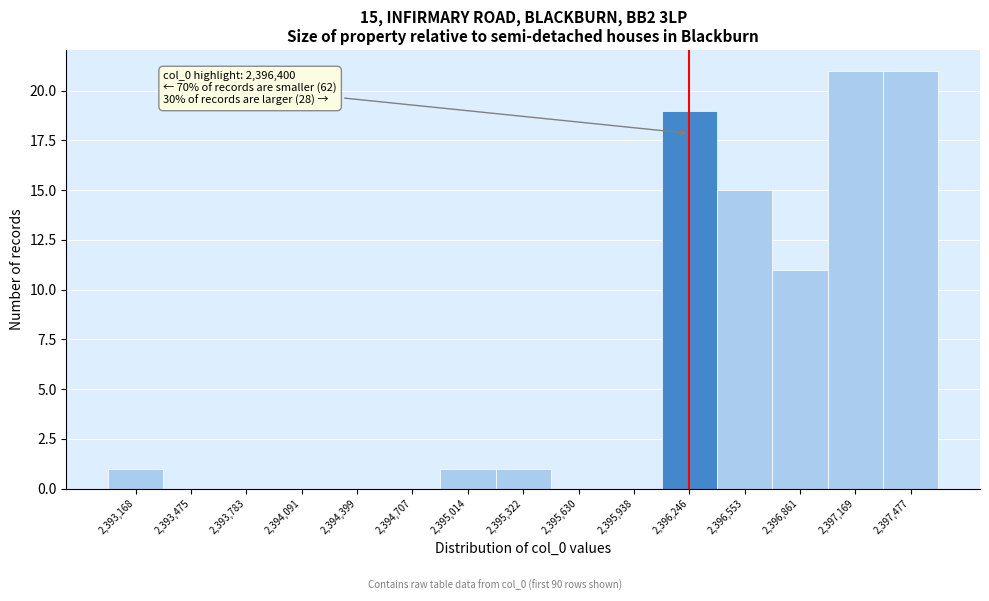

Reading right to left, what are all the values shown in this chart?

2,397,477=21	2,397,169=21	2,396,861=11	2,396,553=15	2,396,246=19	2,395,938=0	2,395,630=0	2,395,322=1	2,395,014=1	2,394,707=0	2,394,399=0	2,394,091=0	2,393,783=0	2,393,475=0	2,393,168=1